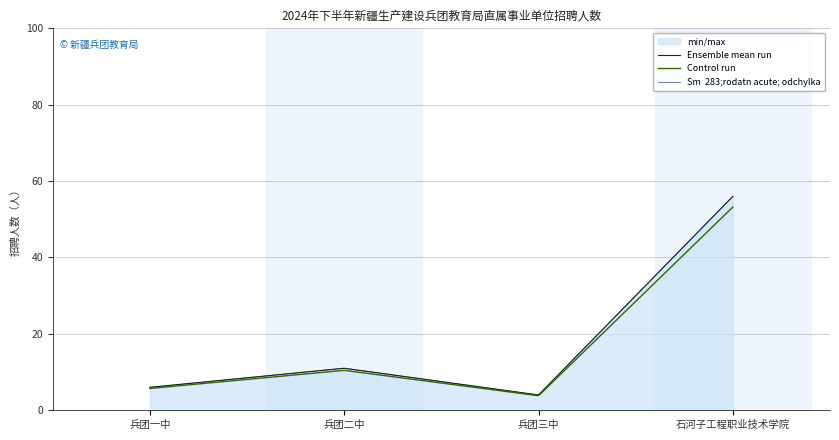

Where is the data nearest to the value 30?

兵团二中